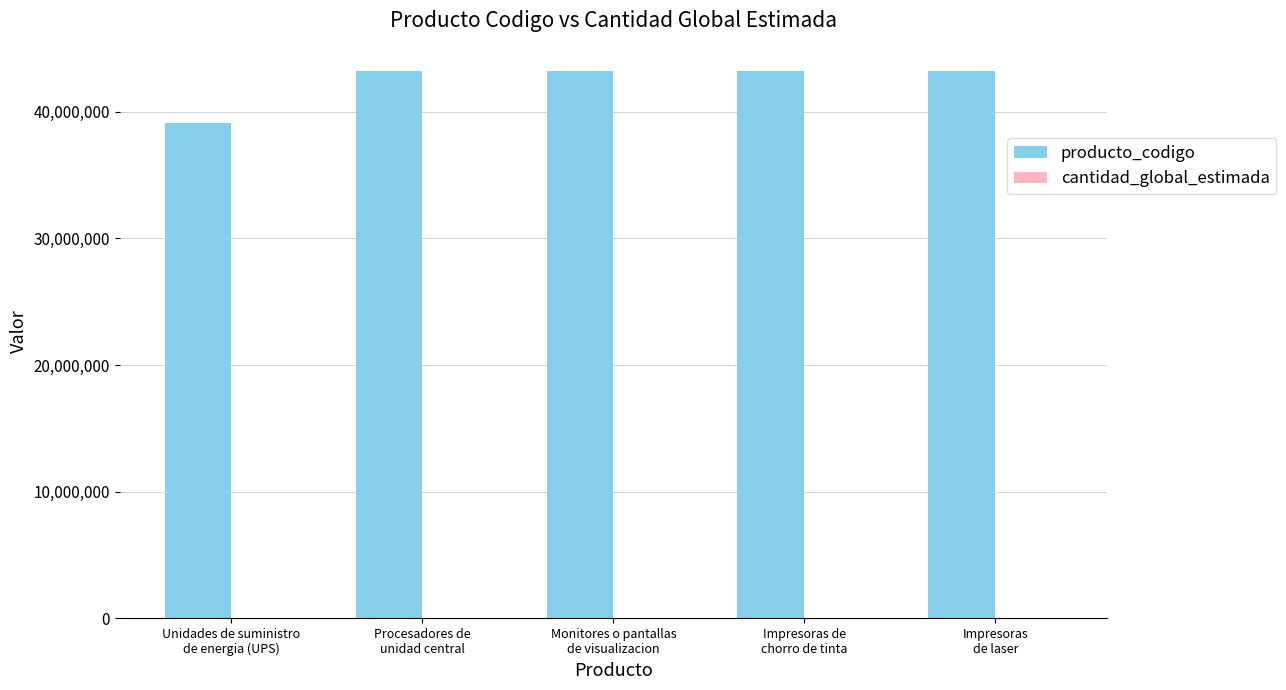

Are the bars horizontal?

No